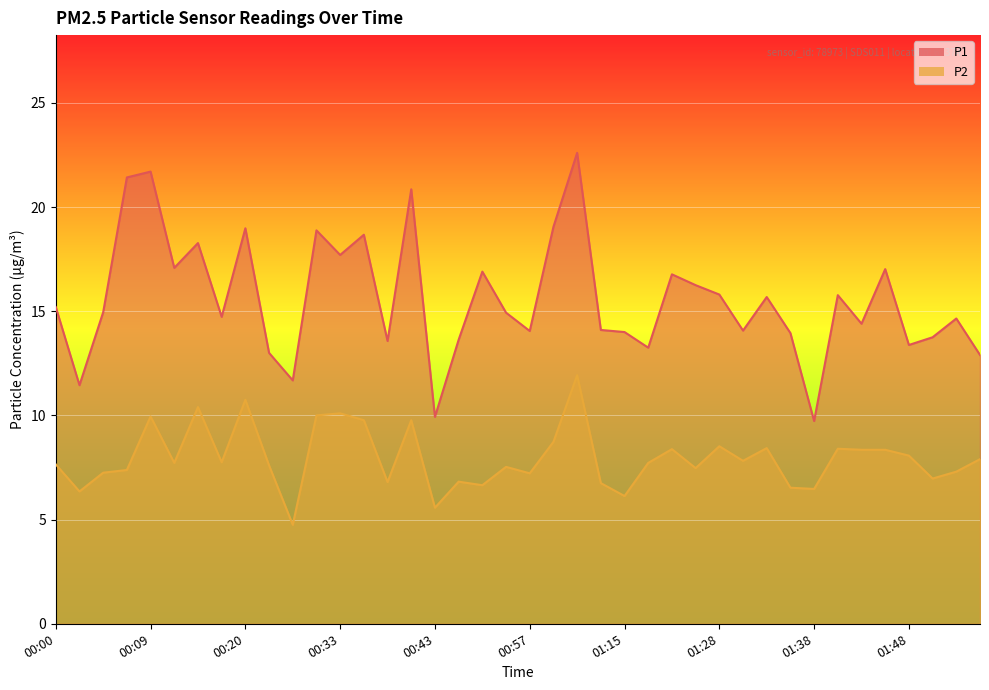

Is it true that P1 equals 14.1 at 01:13?

True